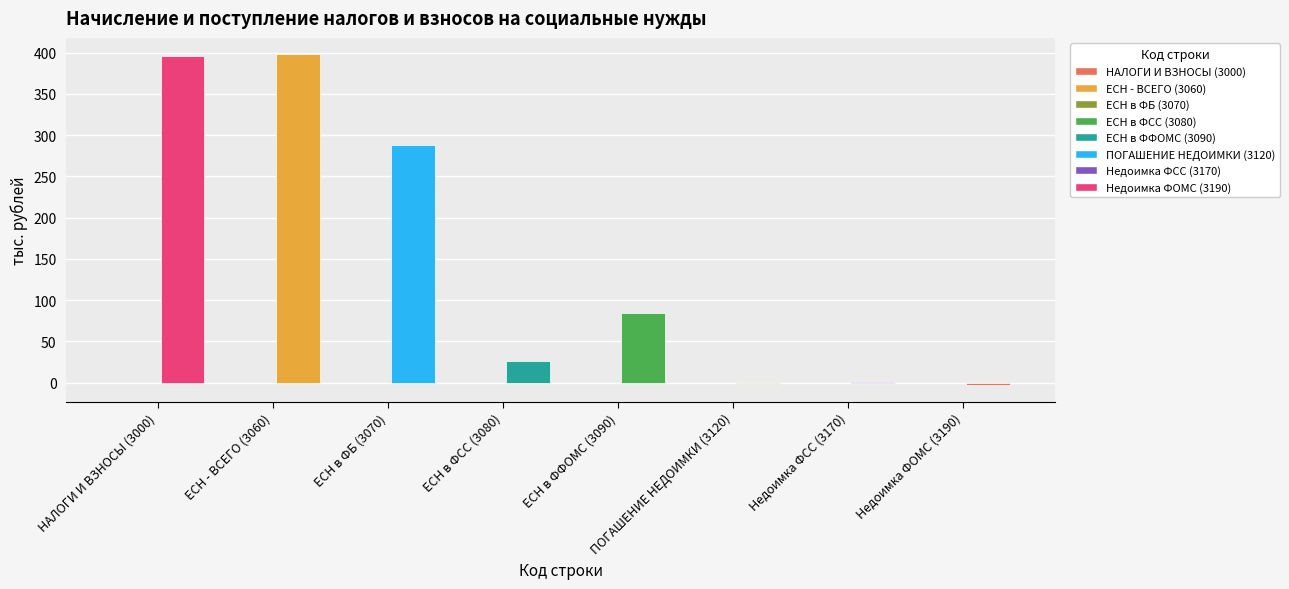

How many positive values does the Поступило series have?

6